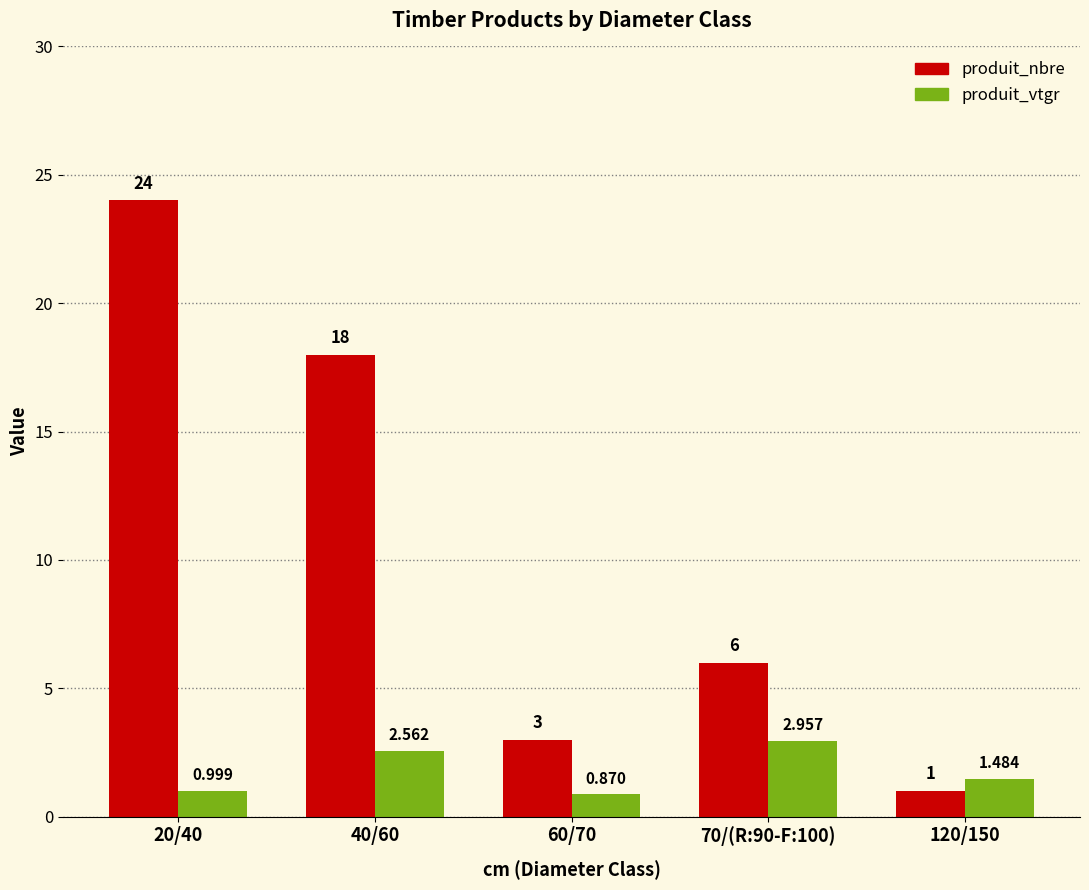

What is the difference between the maximum and minimum values in the produit_nbre series?

23.0